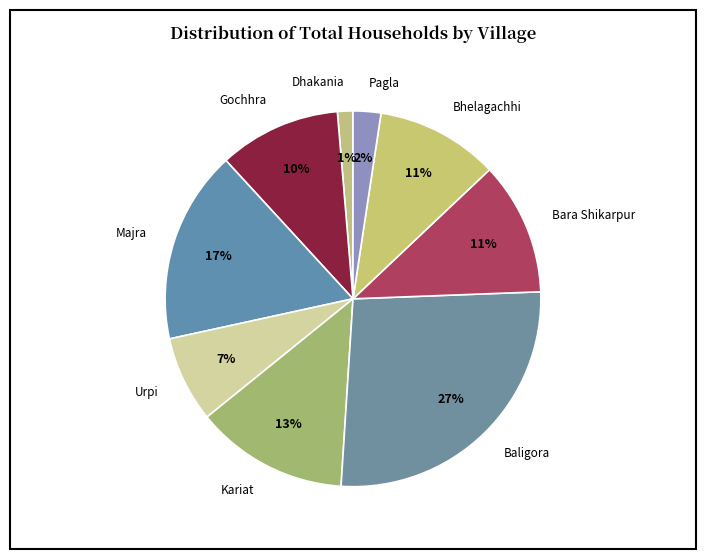

Which slice is the largest?

Baligora